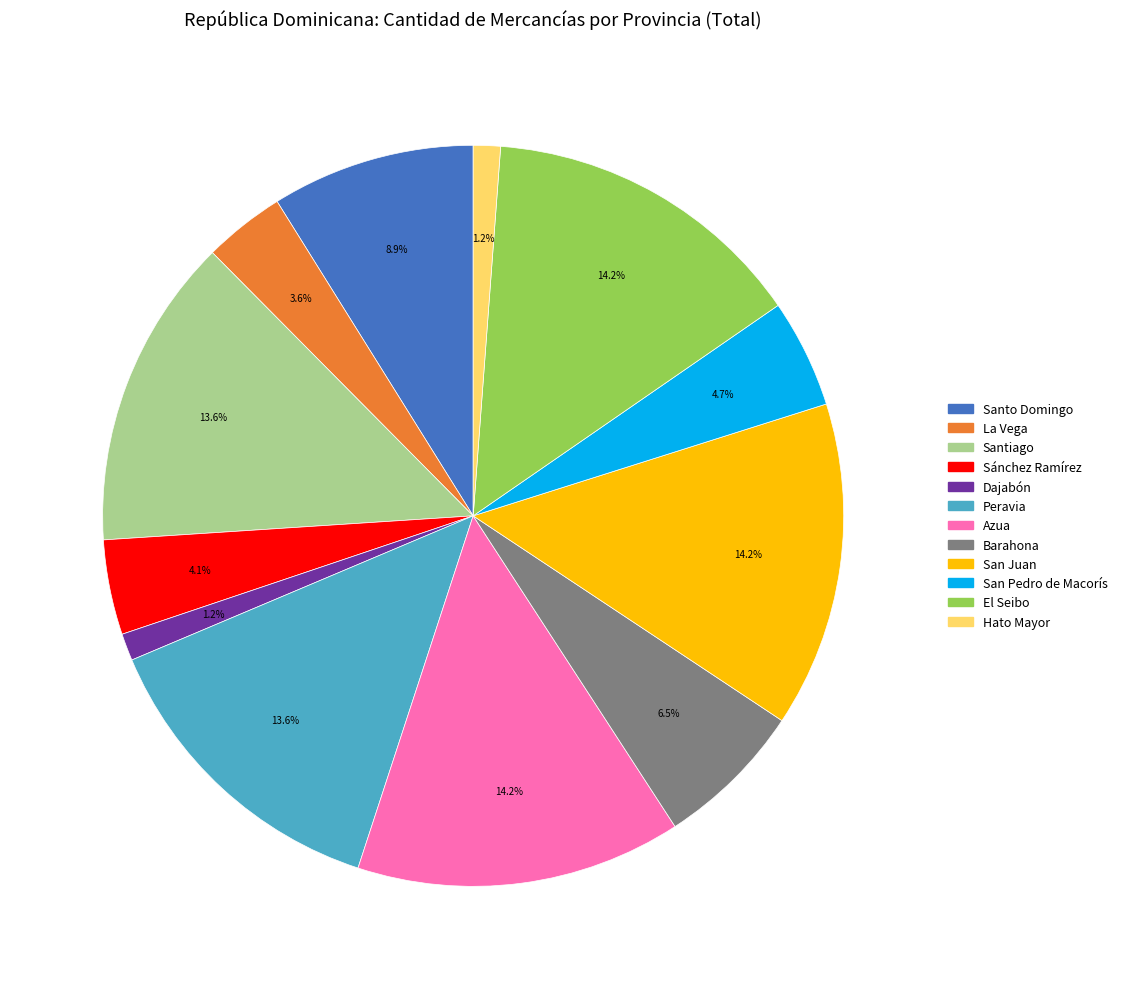

How many slices are in this pie chart?

12